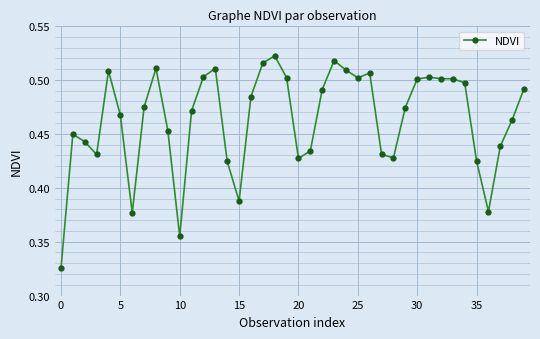

How many values are between 0 and 1?

40